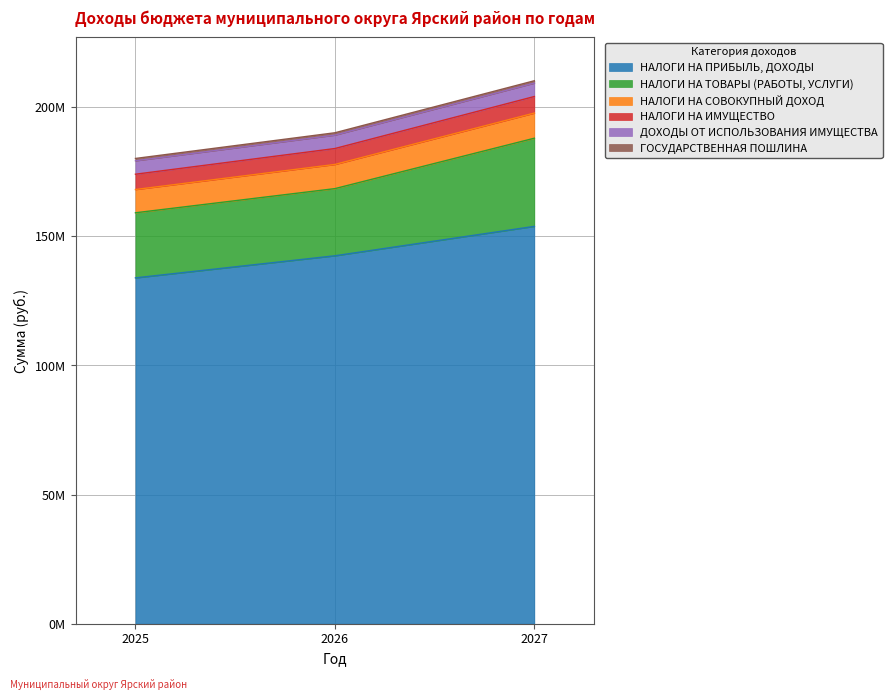

At which category is the sum across all series the highest?

2027